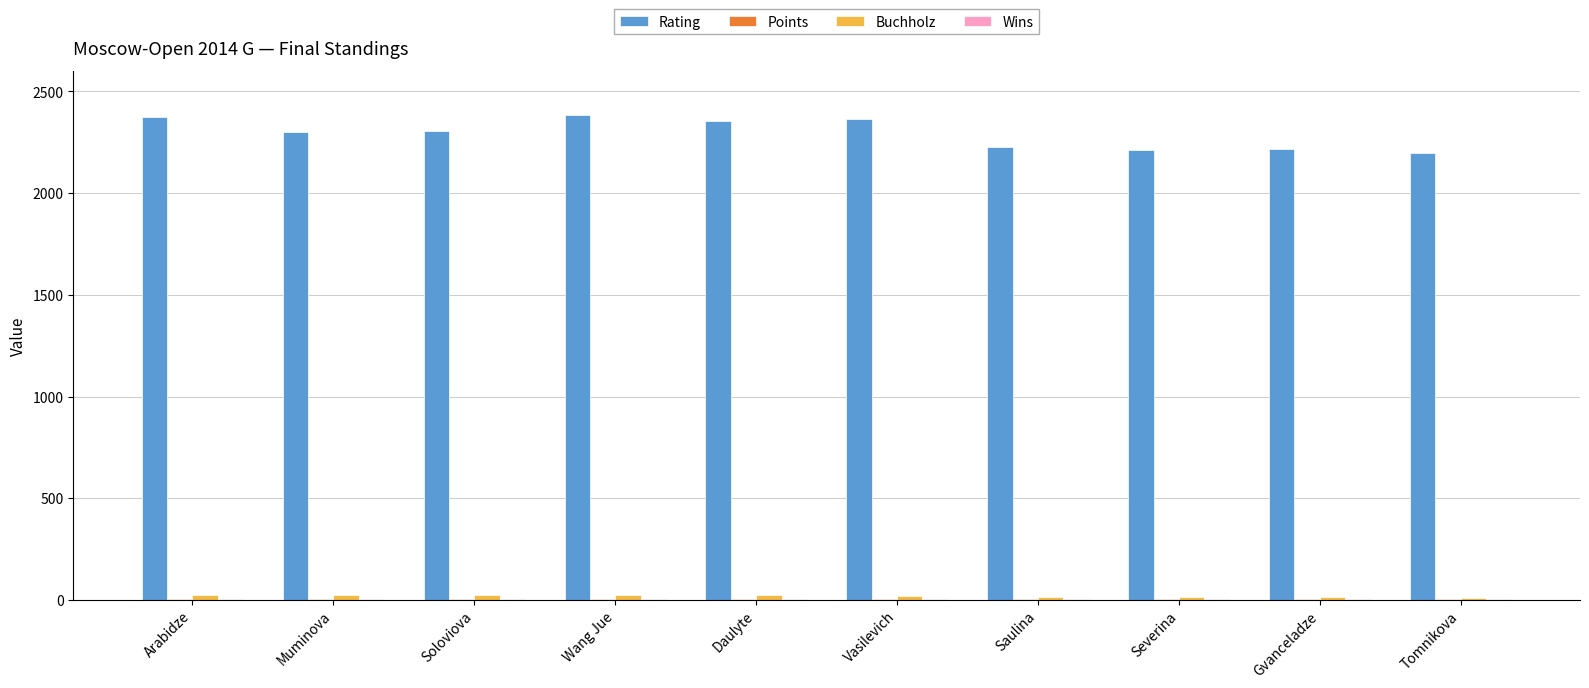

Which series has the largest total across all categories?

Rating